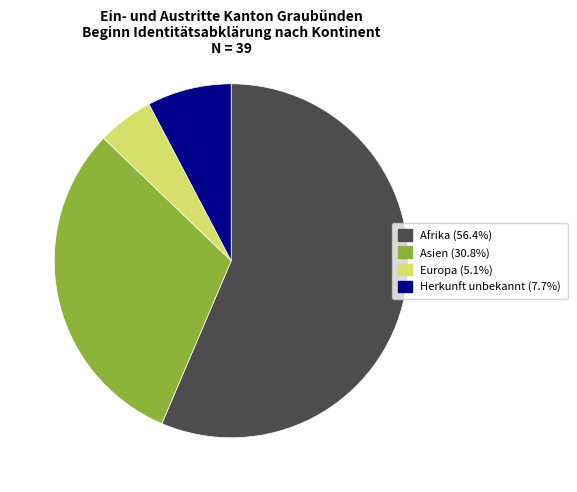

Does any single category account for the majority?

Yes